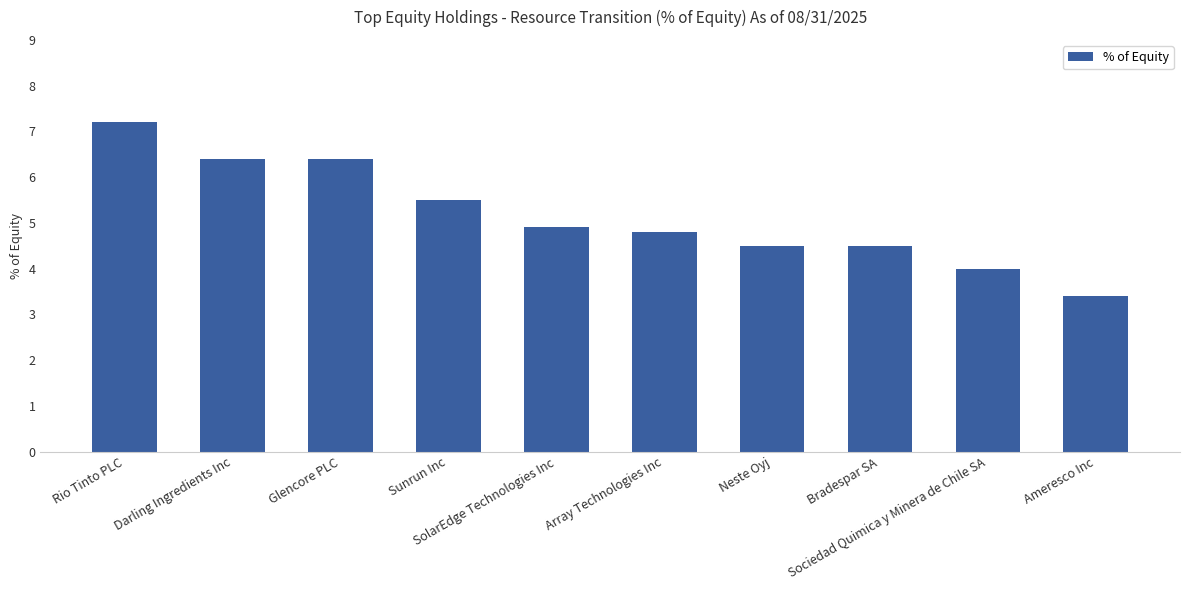

What value does the data have at Bradespar SA?

4.5